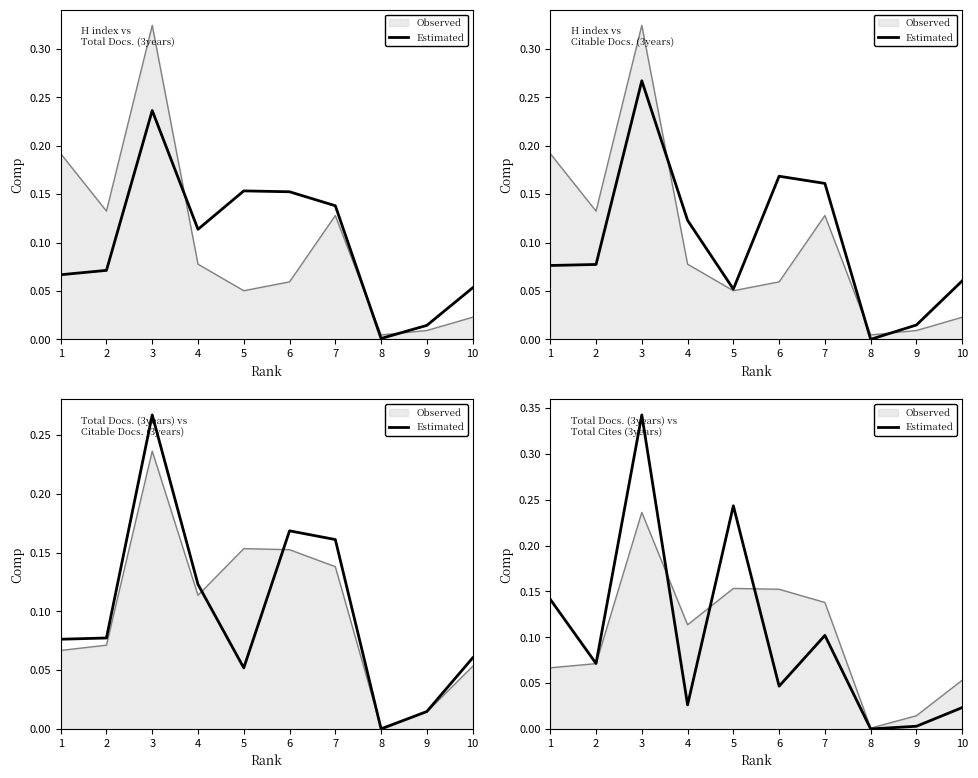

Which series has the largest total across all categories?

Total Docs. (3years)